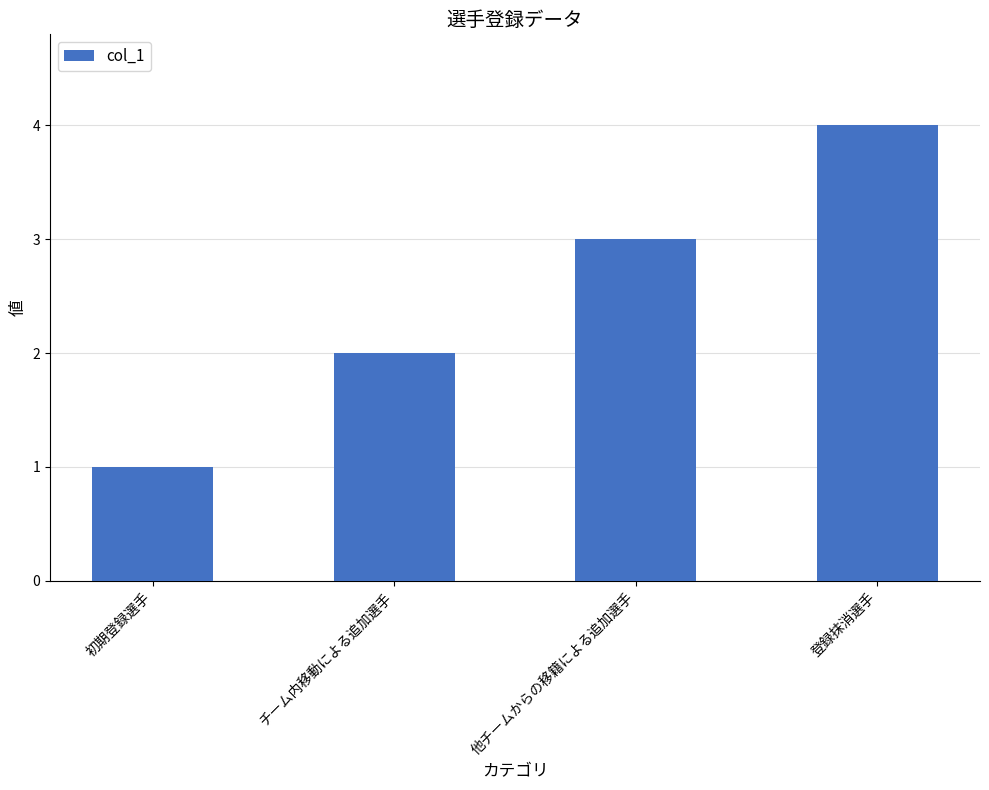

At which category does the chart reach its peak across all series?

登録抹消選手